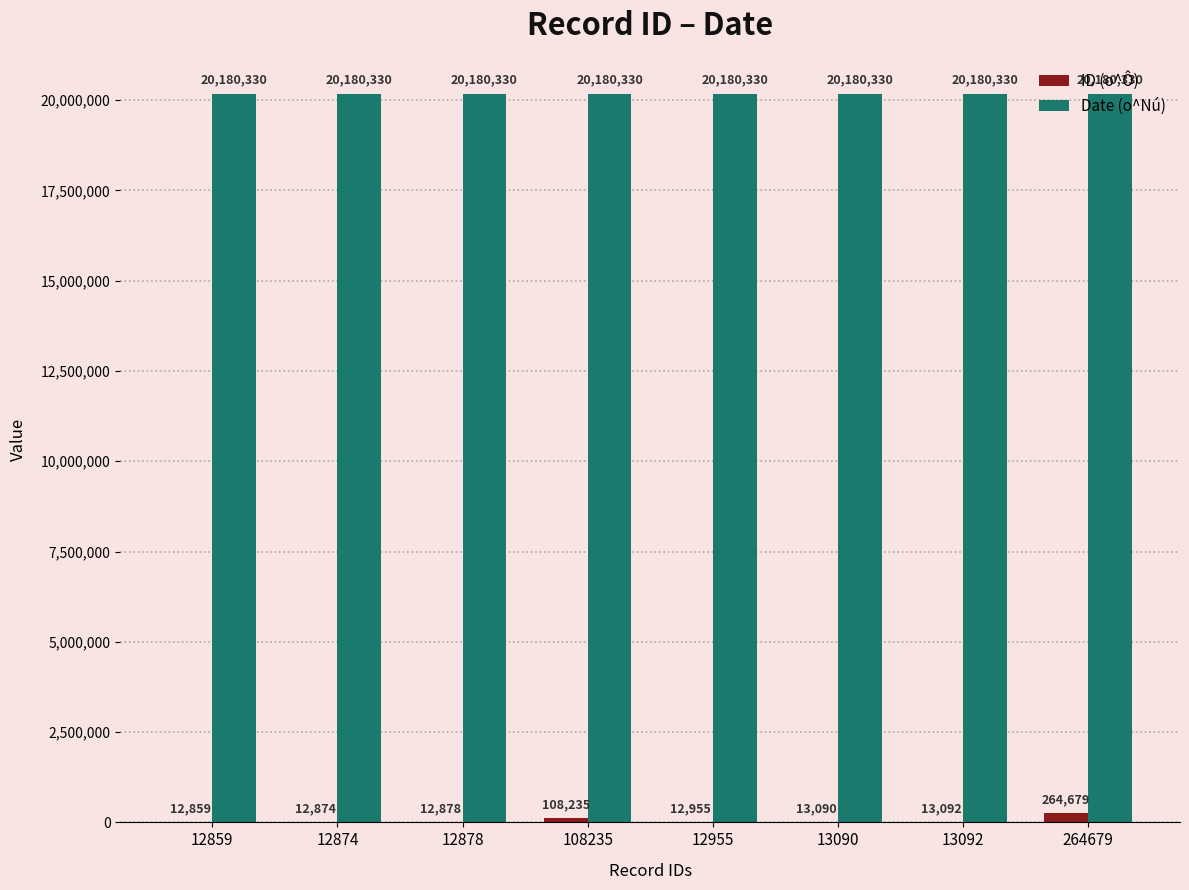

Read the ID (o^Ô) value at 12859, to the nearest 10.

12860